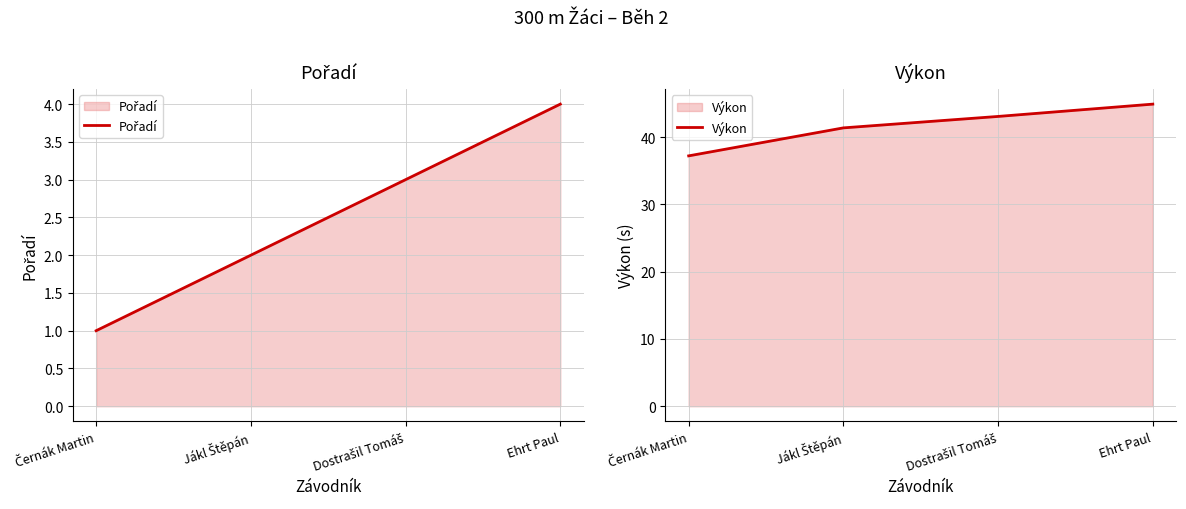

List the series in order of their overall mean, lowest first.

Pořadí, Výkon